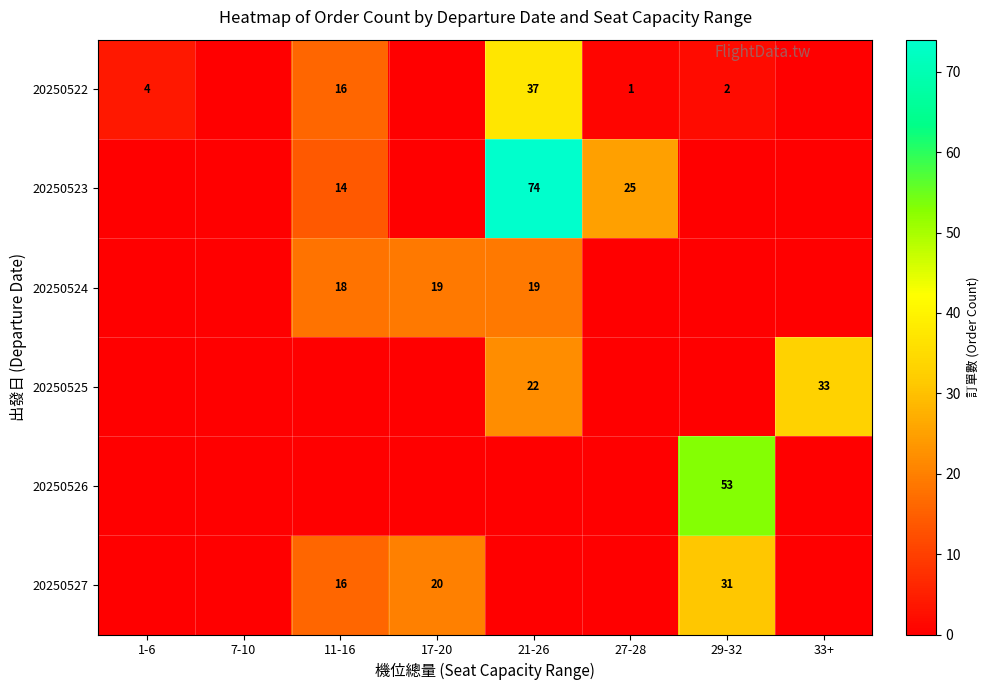

What is the greatest value displayed?

74